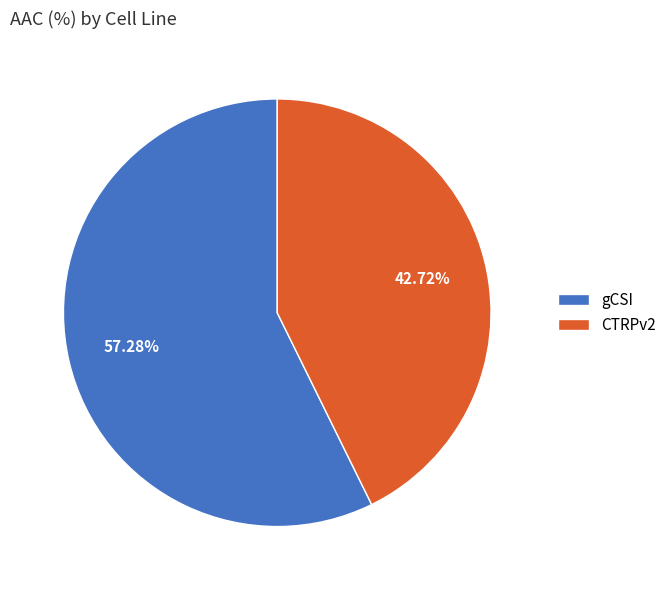

Does CTRPv2 account for over 50% of the chart?

No